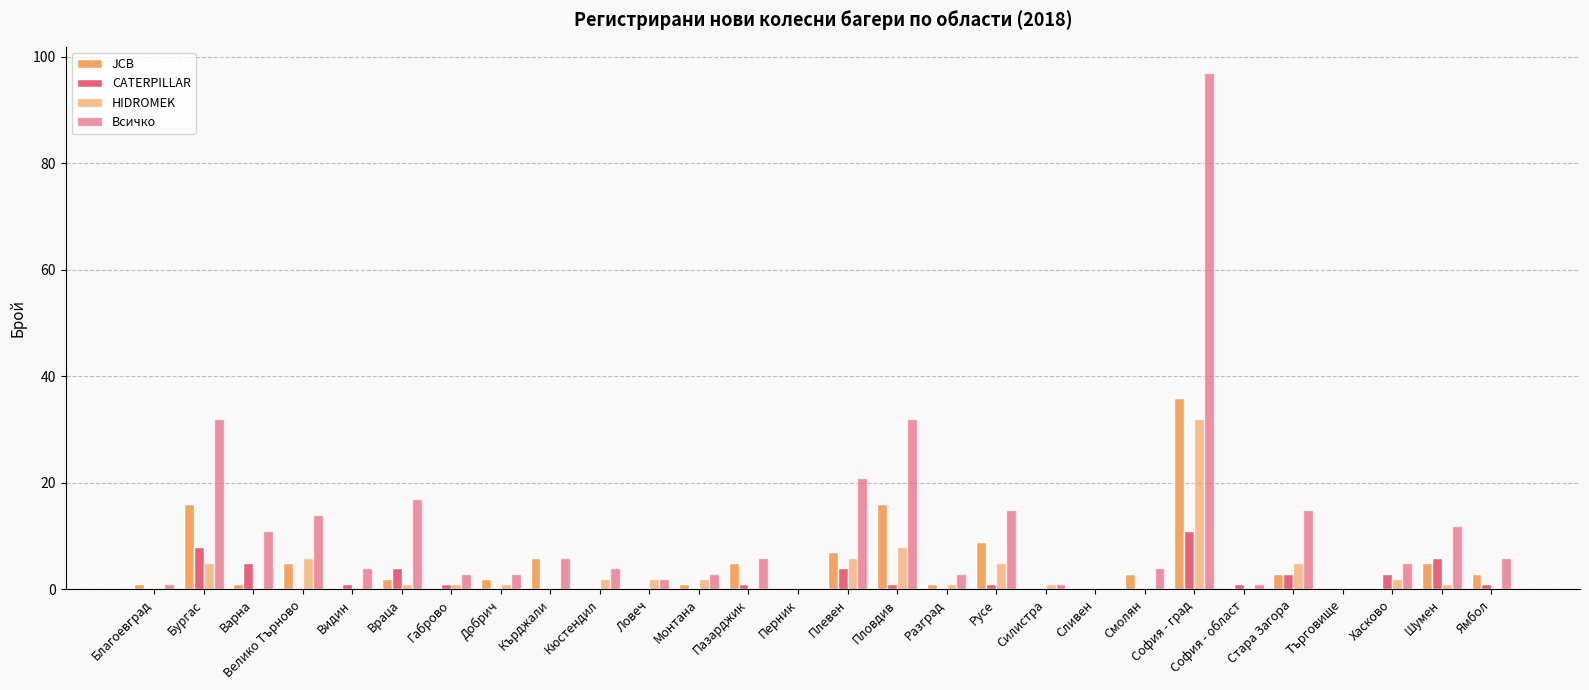

What is the average value of the HIDROMEK series?

3